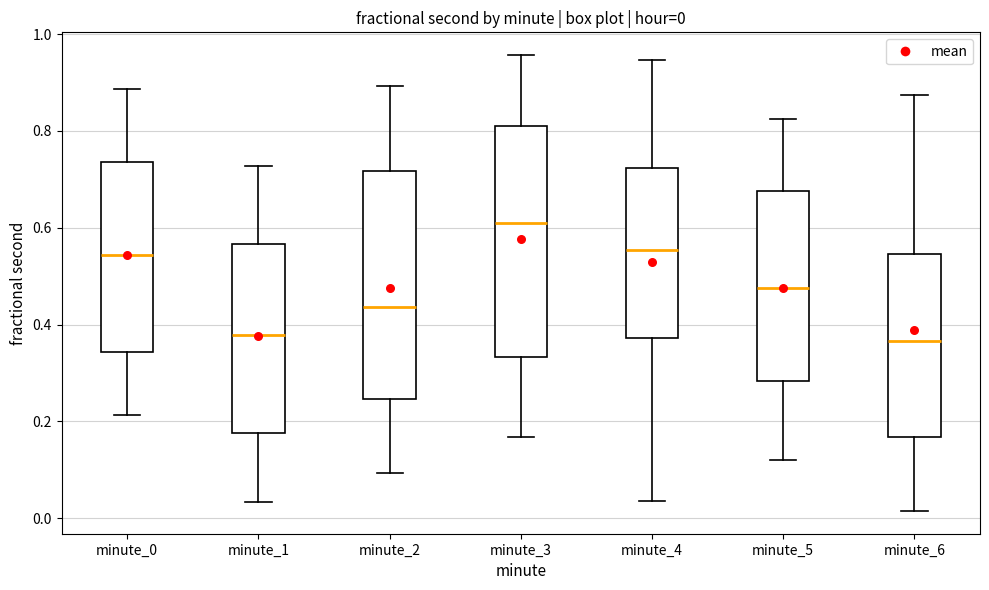

Which box's median line is the highest?

minute_3